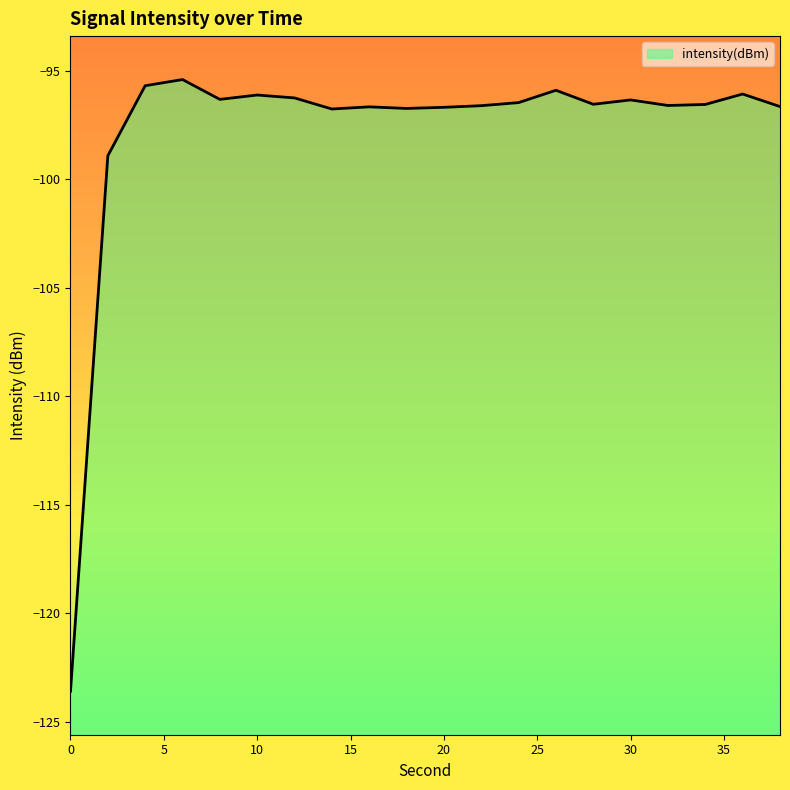

Which has a higher value, 26 or 18?

26